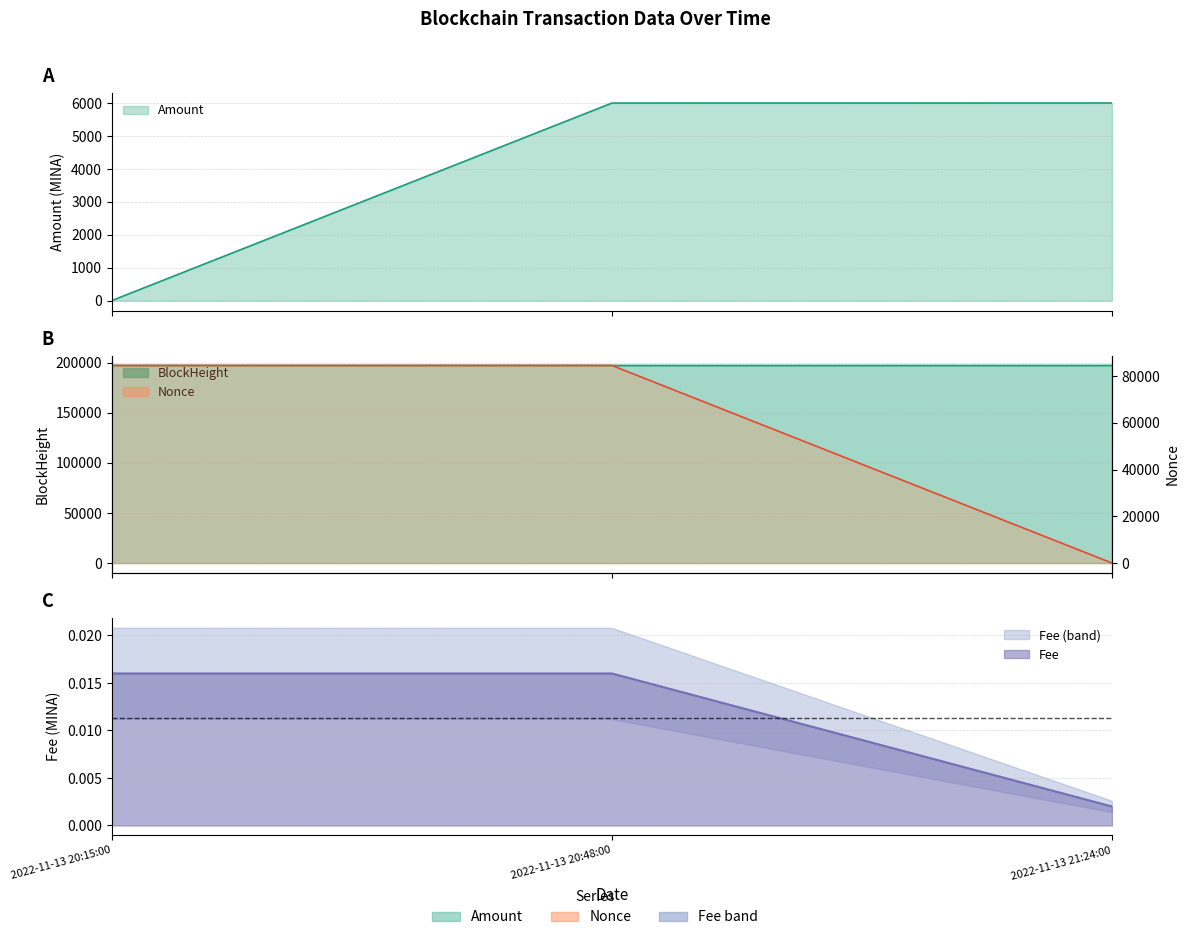

What position from the right is 2022-11-13 21:24:00?

1